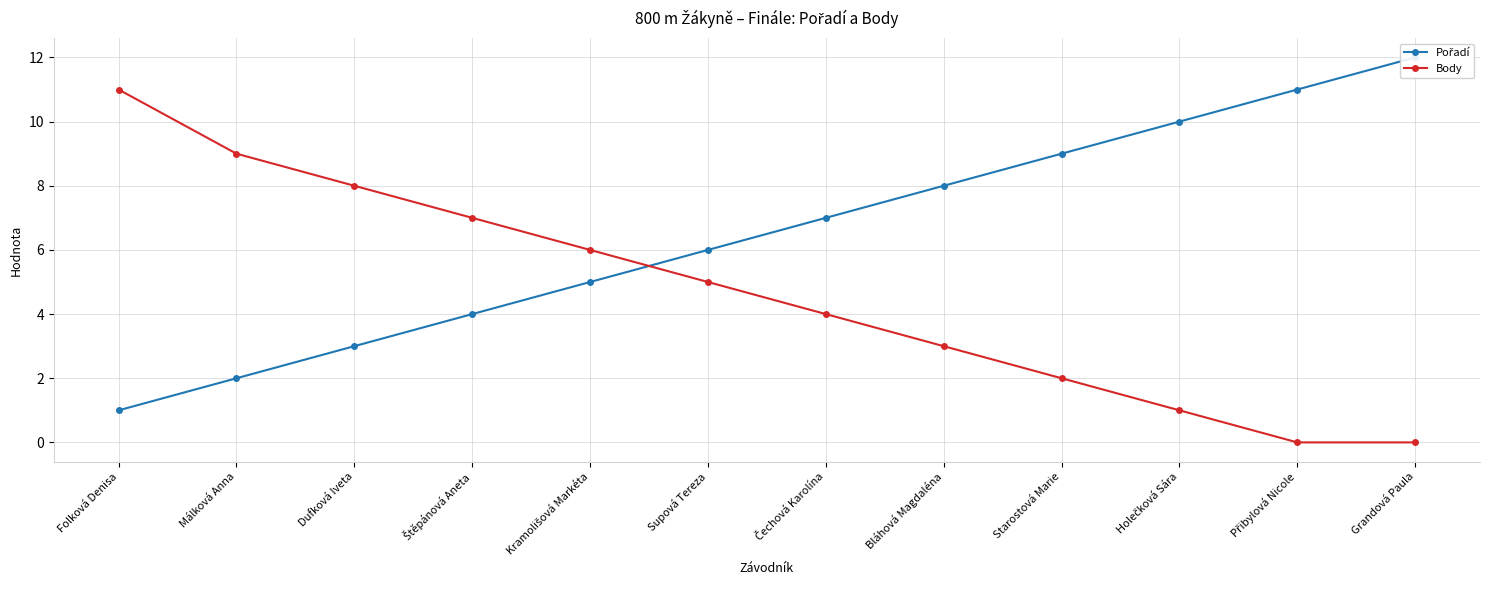

What is the label of the 4th point from the right?

Starostová Marie